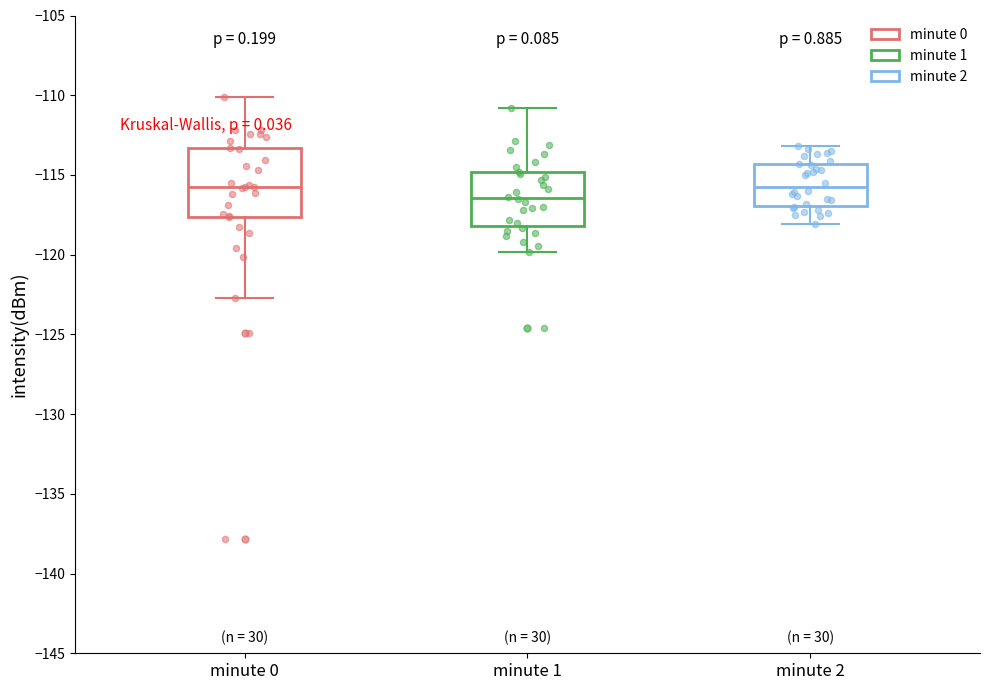

Where does the upper whisker of the box for minute 0 end on the y-axis? The values are not printed on the chart, so give them approximately, as read against the axis.

-110.0